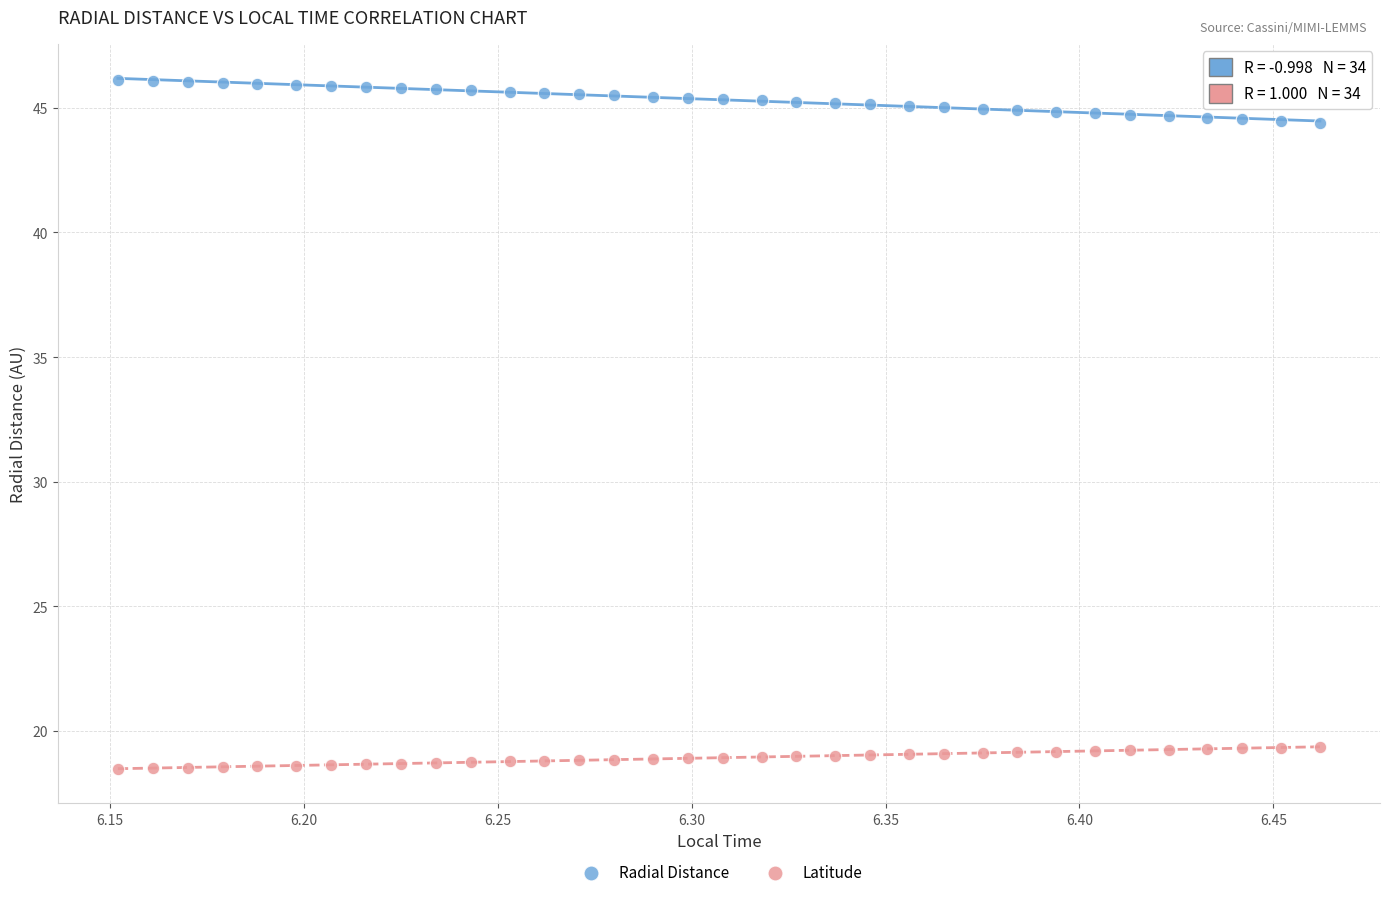

Across all data points, what is the range of Y values (max minus min)?

27.6